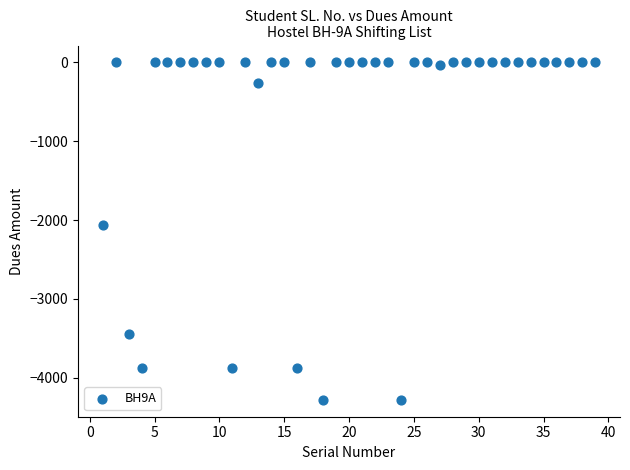

What is the range of X values (max minus min)?

38